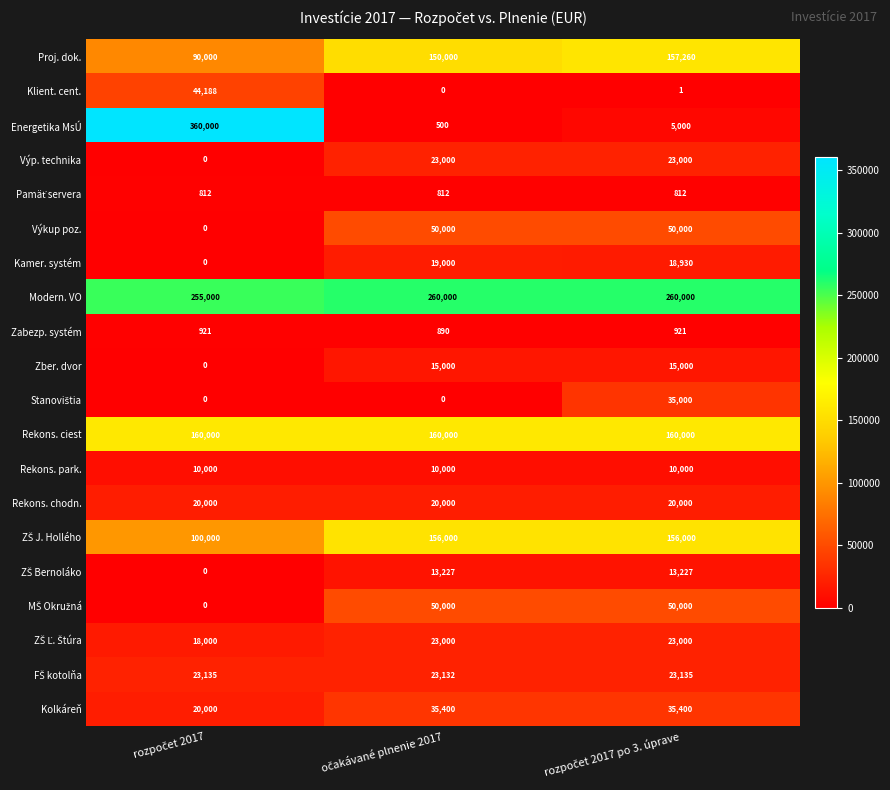

What is the maximum value shown in the chart?

360000